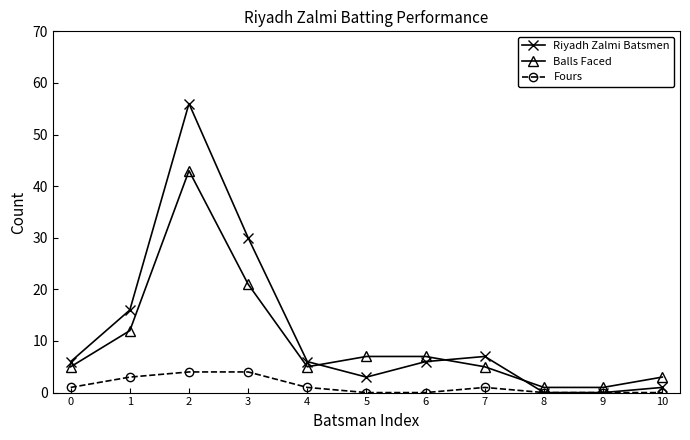

Which series has the largest total across all categories?

Riyadh Zalmi Batsmen